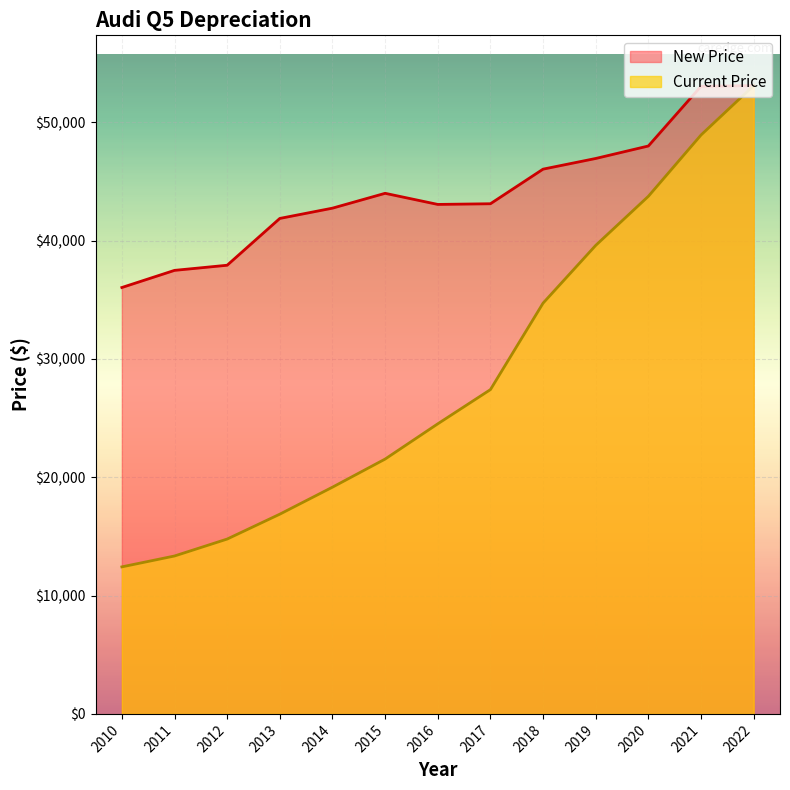

Is the value of Current Price at 2012 greater than the value of New Price at 2020?

No